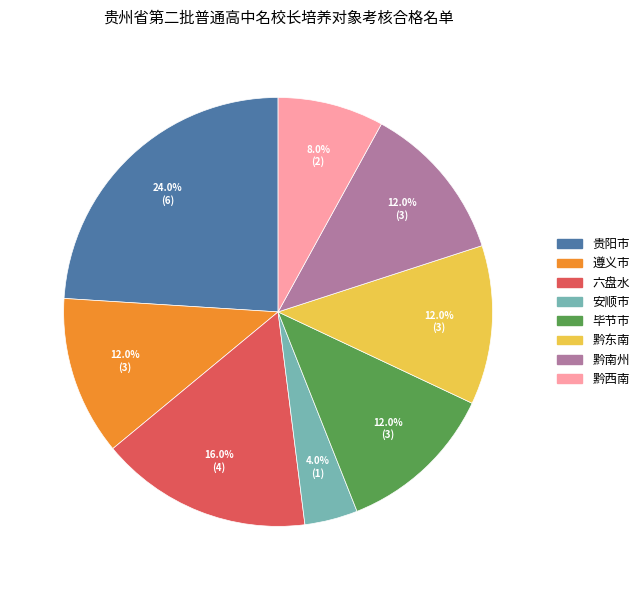

What is the ratio of the value at 黔南州 to the value at 遵义市?

1.0